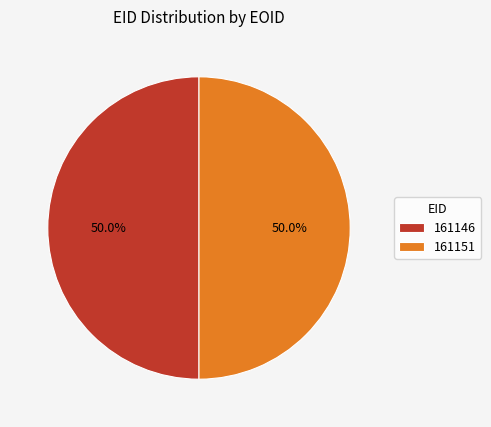

How many segments does this pie chart have?

2